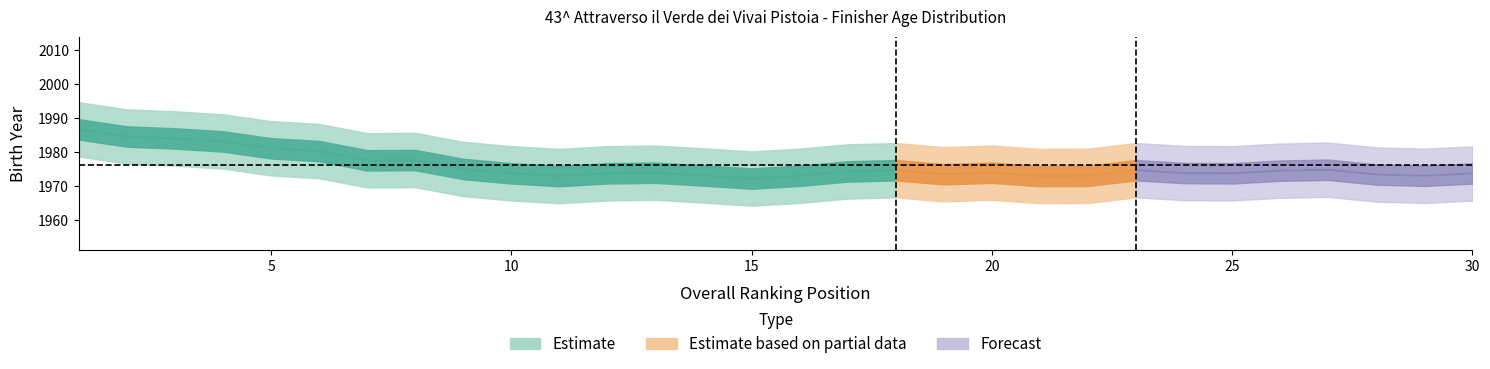

True or false: birth_year and overall_pos cross at least once.

False